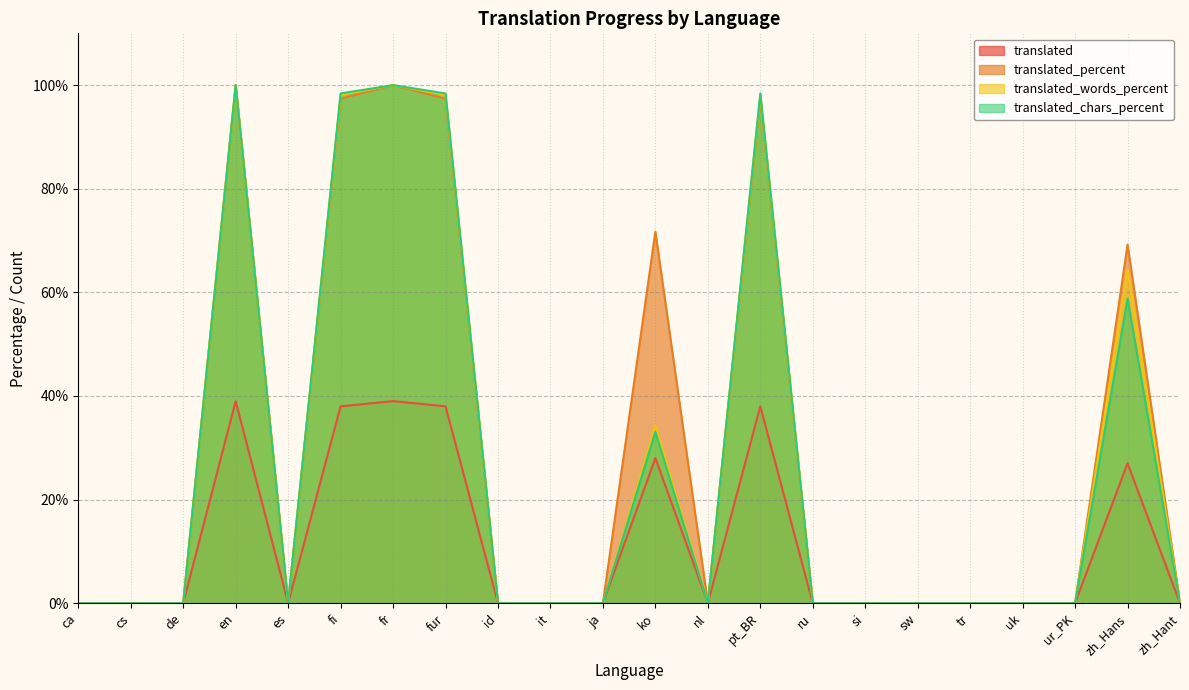

Rank the series by their maximum value, from highest to lowest.

translated_percent, translated_words_percent, translated_chars_percent, translated